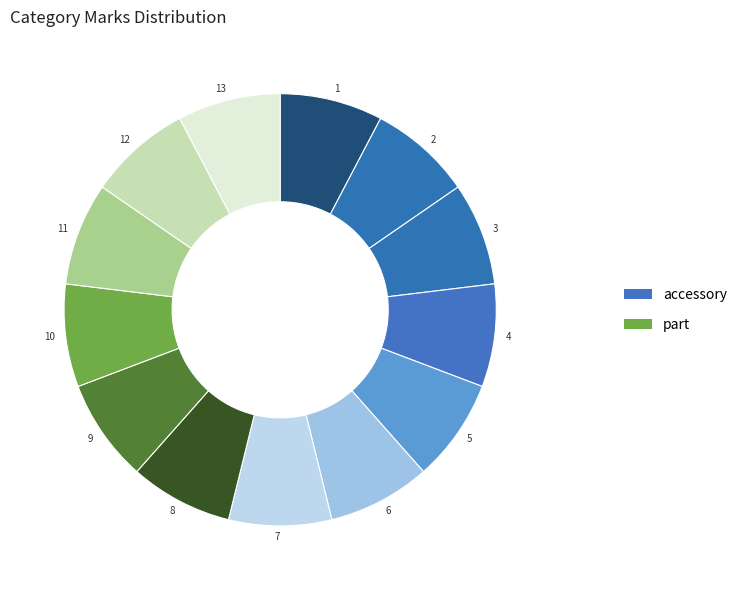

To the nearest percent, what portion does part represent?

46%